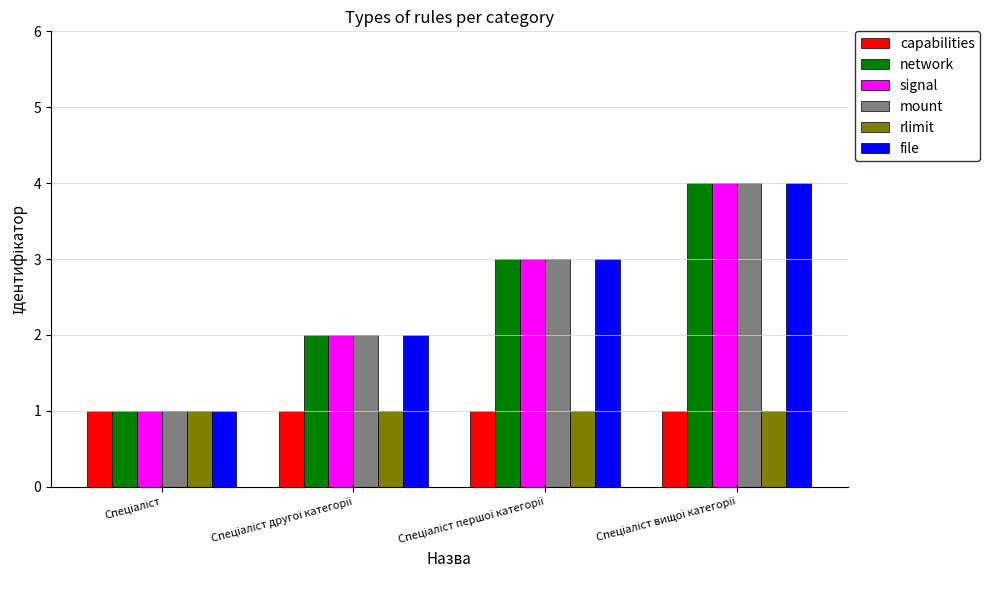

What is the highest value of the network series?

4